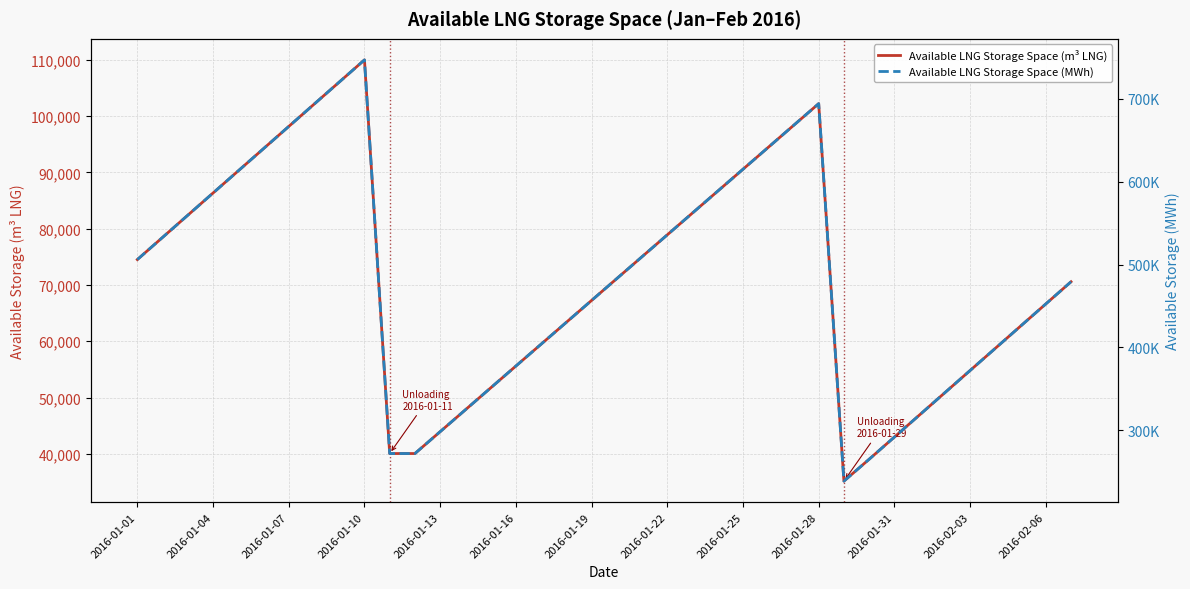

What value does the Available LNG Storage Space (MWh) series have at 17?

430221.9